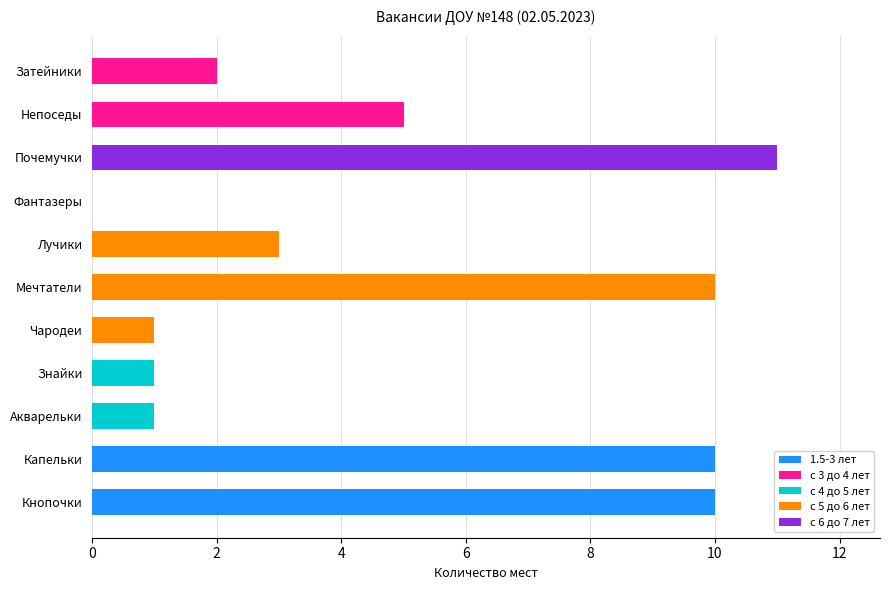

What is the highest value of the 1.5-3 лет series?

10